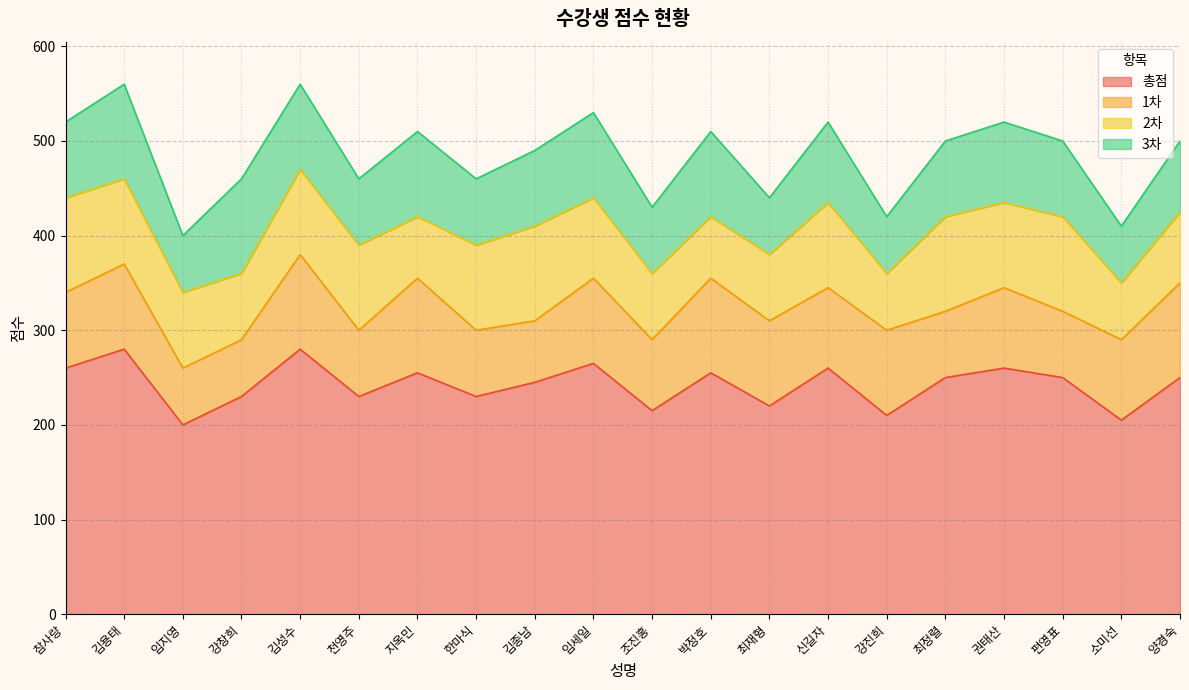

Reading right to left, extract all data points from this chart.

총점: 양경숙=250	소미선=205	편영표=250	권태산=260	최정렬=250	강진희=210	신길자=260	최재형=220	박정호=255	조진홍=215	임세일=265	김종남=245	한마식=230	지옥민=255	천영주=230	김성수=280	강창희=230	임지영=200	김용태=280	참사랑=260
1차: 양경숙=100	소미선=85	편영표=70	권태산=85	최정렬=70	강진희=90	신길자=85	최재형=90	박정호=100	조진홍=75	임세일=90	김종남=65	한마식=70	지옥민=100	천영주=70	김성수=100	강창희=60	임지영=60	김용태=90	참사랑=80
2차: 양경숙=75	소미선=60	편영표=100	권태산=90	최정렬=100	강진희=60	신길자=90	최재형=70	박정호=65	조진홍=70	임세일=85	김종남=100	한마식=90	지옥민=65	천영주=90	김성수=90	강창희=70	임지영=80	김용태=90	참사랑=100
3차: 양경숙=75	소미선=60	편영표=80	권태산=85	최정렬=80	강진희=60	신길자=85	최재형=60	박정호=90	조진홍=70	임세일=90	김종남=80	한마식=70	지옥민=90	천영주=70	김성수=90	강창희=100	임지영=60	김용태=100	참사랑=80